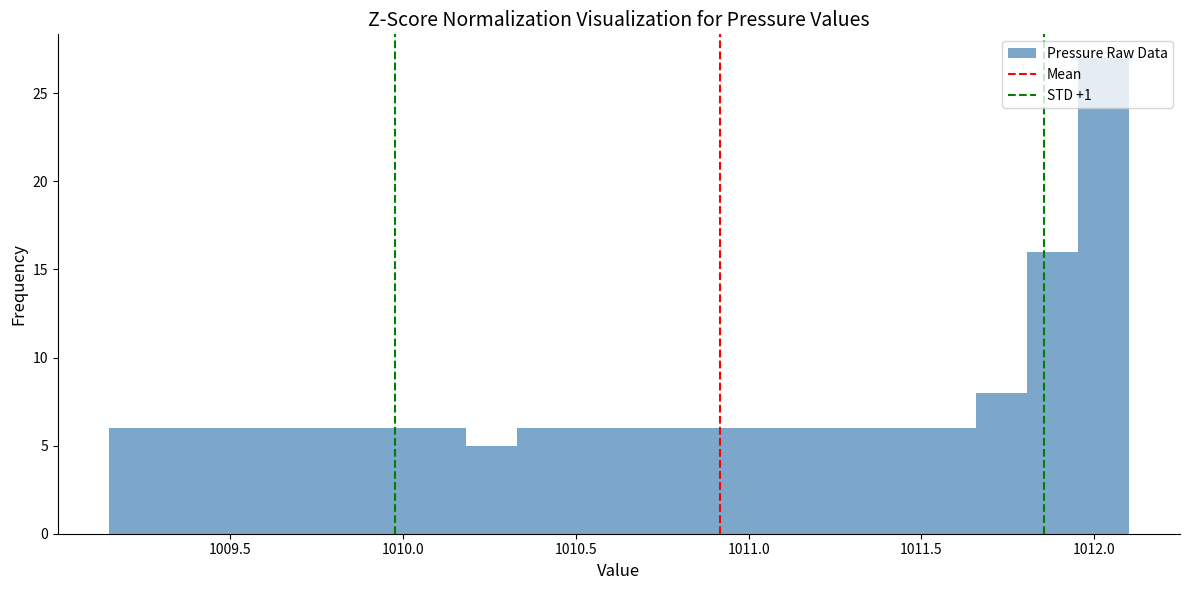

Read against the x-axis, roughly where is the centre of the tallest bar?

1012.05